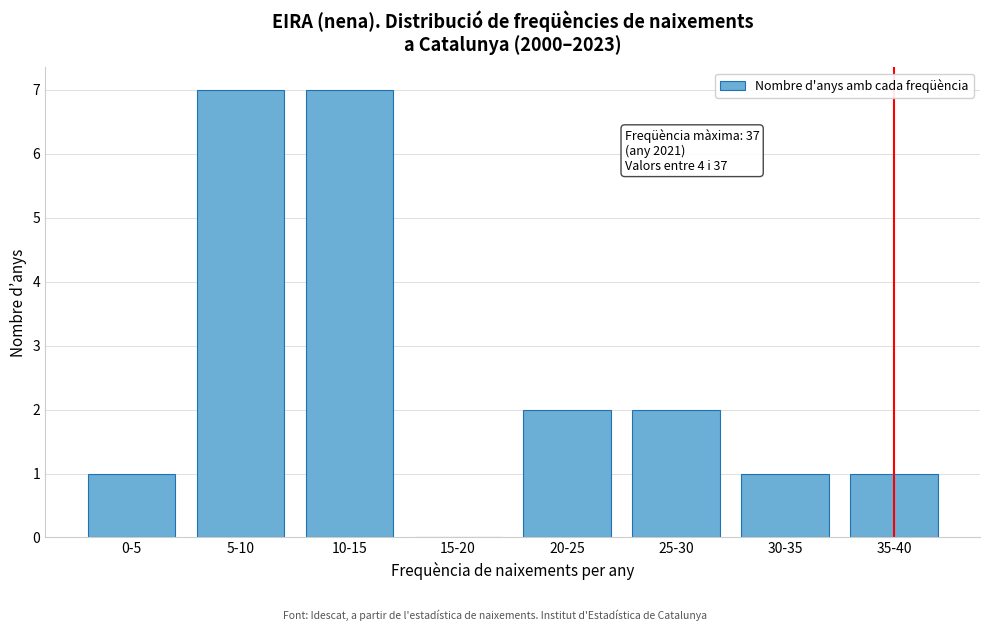

Reading left to right, transcribe all the data shown in this chart.

0-5=1	5-10=7	10-15=7	15-20=0	20-25=2	25-30=2	30-35=1	35-40=1